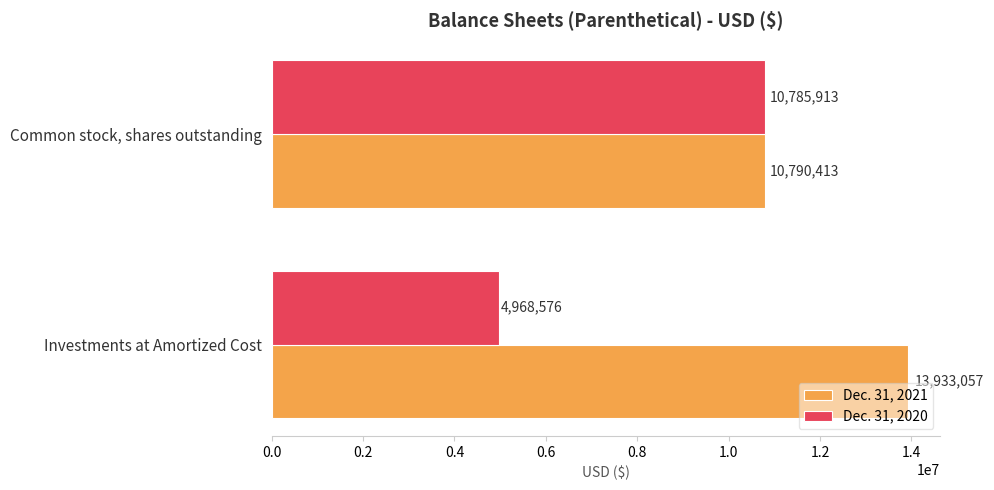

True or false: Dec. 31, 2021 has a value of 15255635 at Common stock, shares outstanding.

False